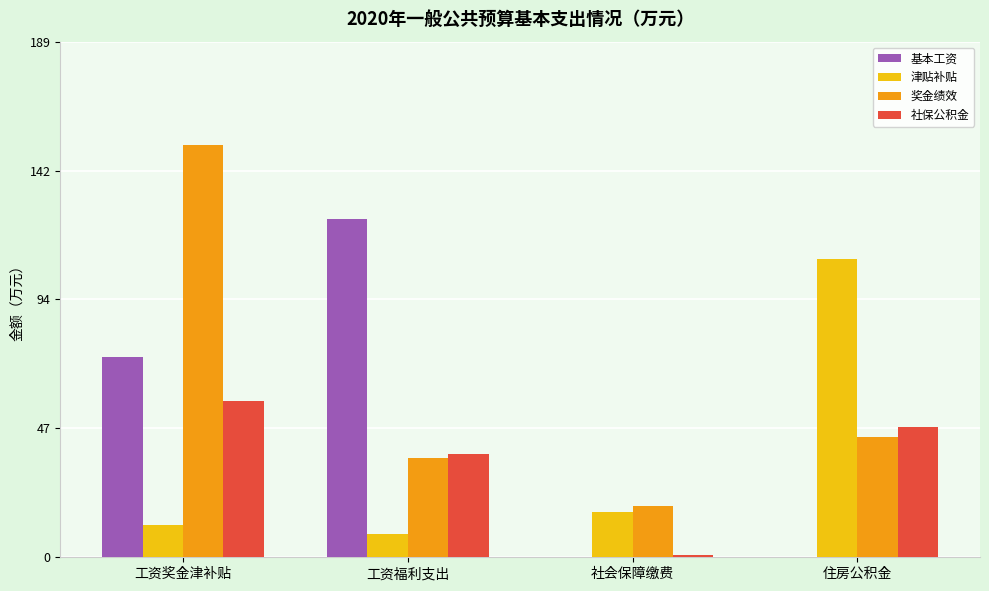

What is the difference between the 社保公积金 values at 社会保障缴费 and 工资福利支出?

37.1